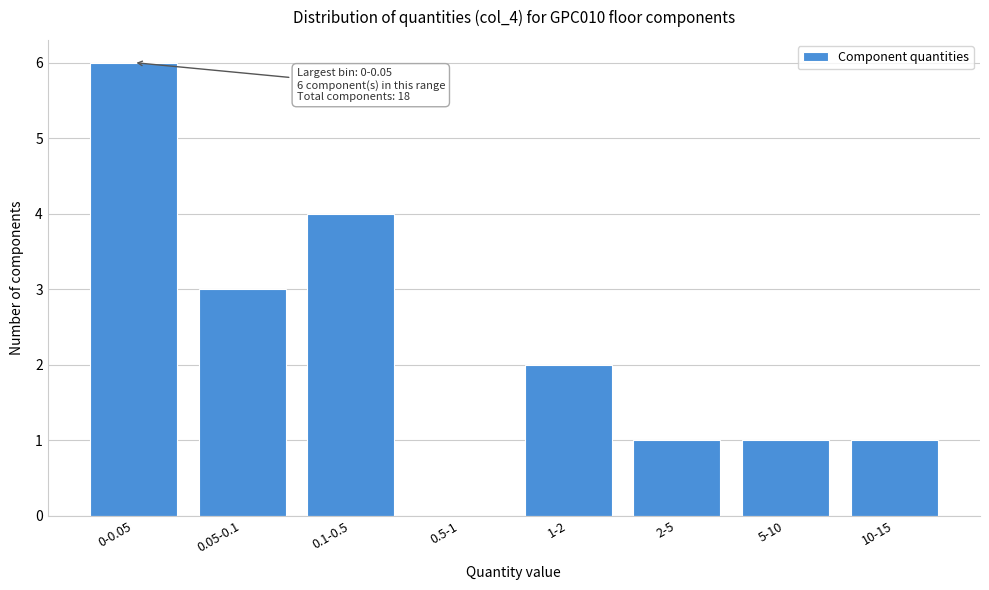

Reading left to right, list all the values displayed in this chart.

0-0.05=6	0.05-0.1=3	0.1-0.5=4	0.5-1=0	1-2=2	2-5=1	5-10=1	10-15=1